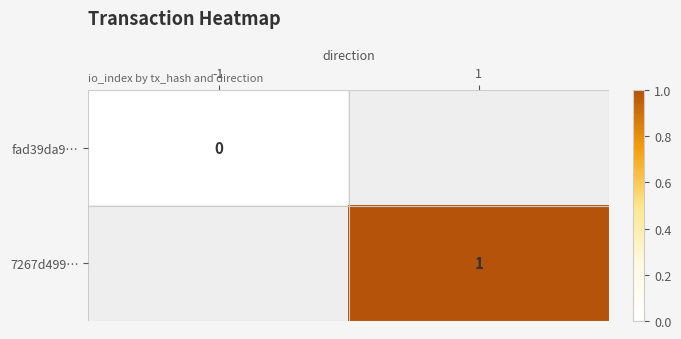

The value of 7267d499… at 1 is 2. True or false?

False